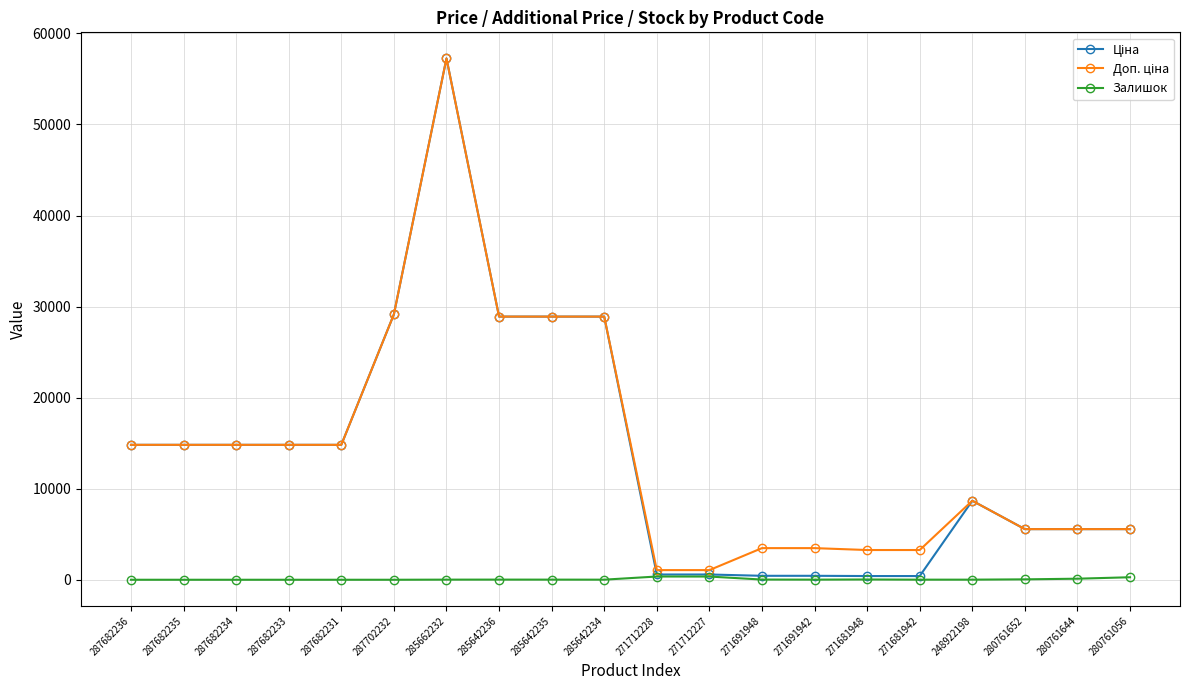

At how many categories does at least one series exceed 21091?

5